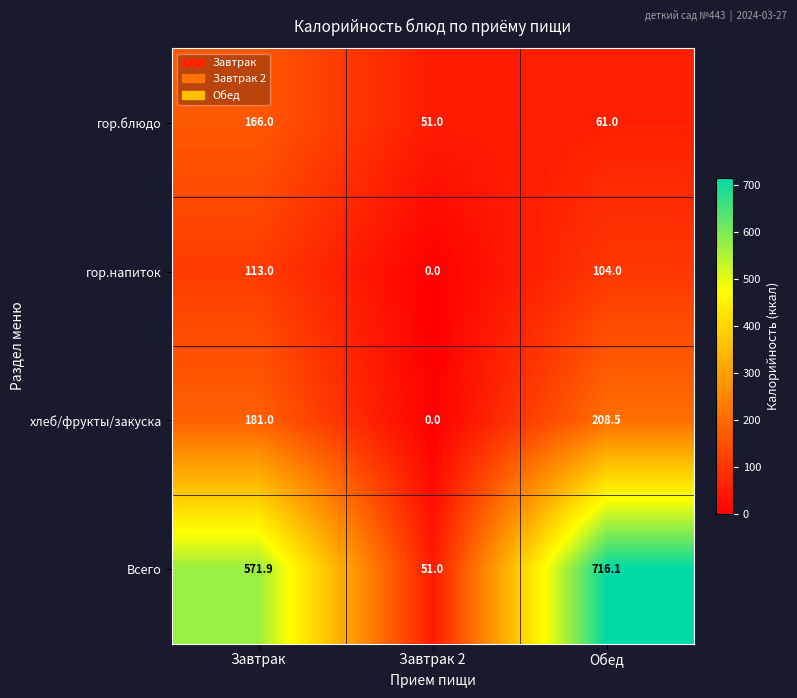

Reading left to right, extract all data points from this chart.

гор.блюдо: Завтрак=166.0	Завтрак 2=51.0	Обед=61.0
гор.напиток: Завтрак=113.0	Завтрак 2=0.0	Обед=104.0
хлеб/фрукты/закуска: Завтрак=181.0	Завтрак 2=0.0	Обед=208.5
Всего: Завтрак=571.9	Завтрак 2=51.0	Обед=716.1